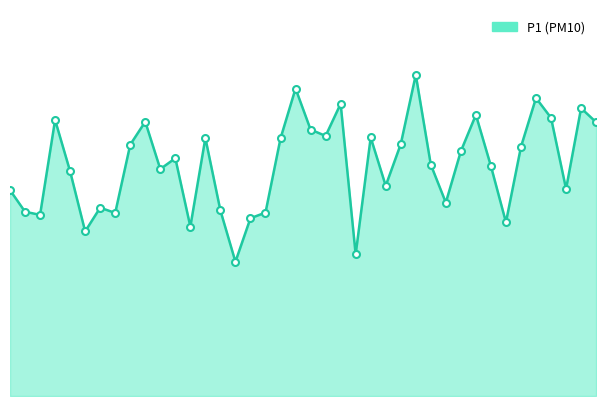

Does the chart have visible grid lines?

No